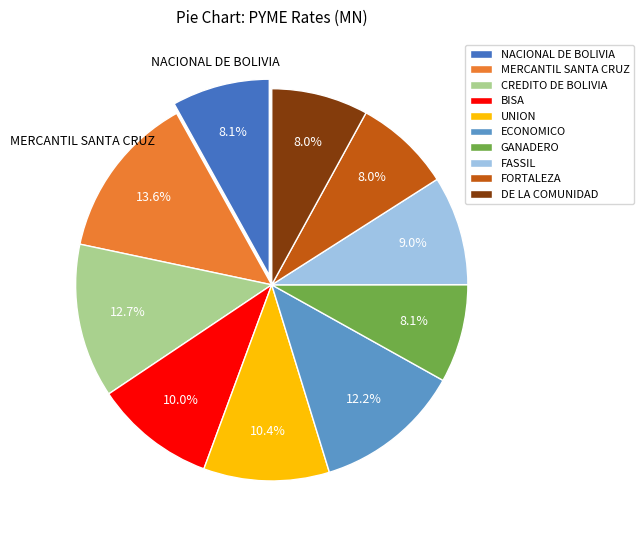

True or false: UNION accounts for 10% of the total.

True